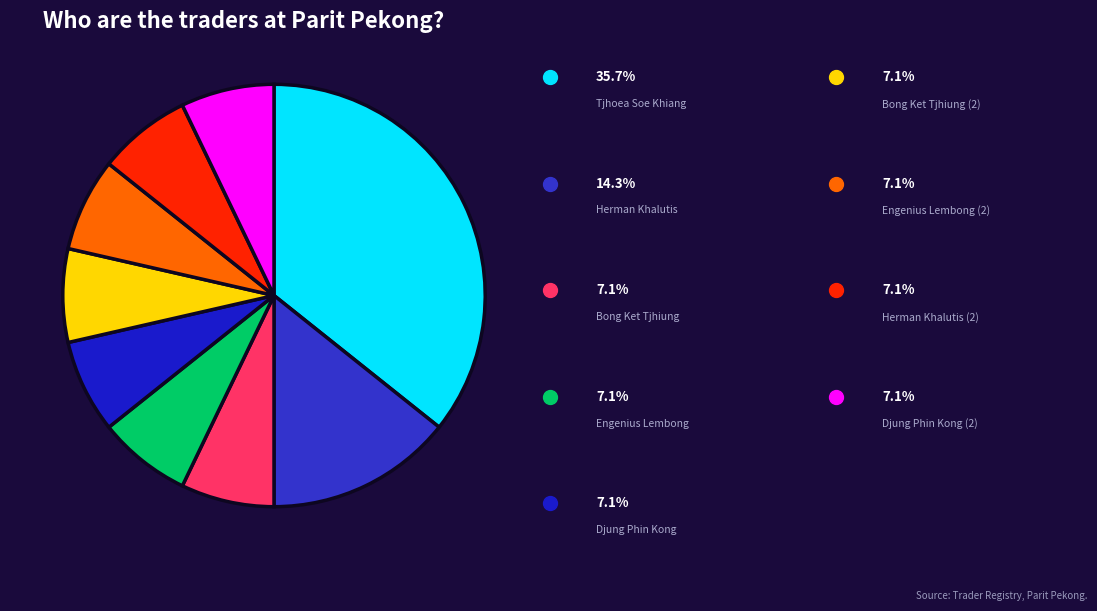

Is there any slice that represents more than half of the pie?

No